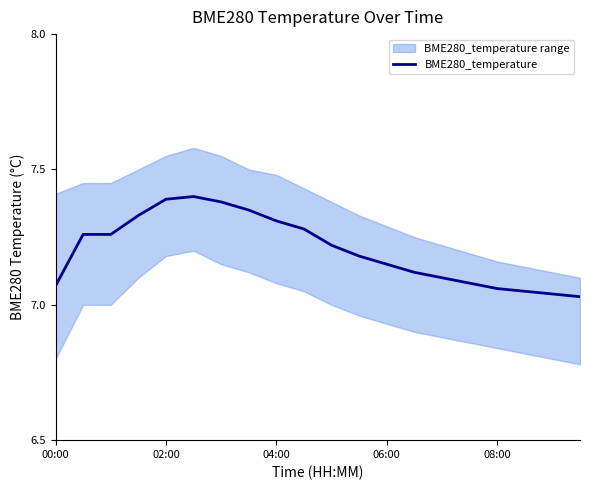

What is the difference between the maximum and minimum values?

0.4